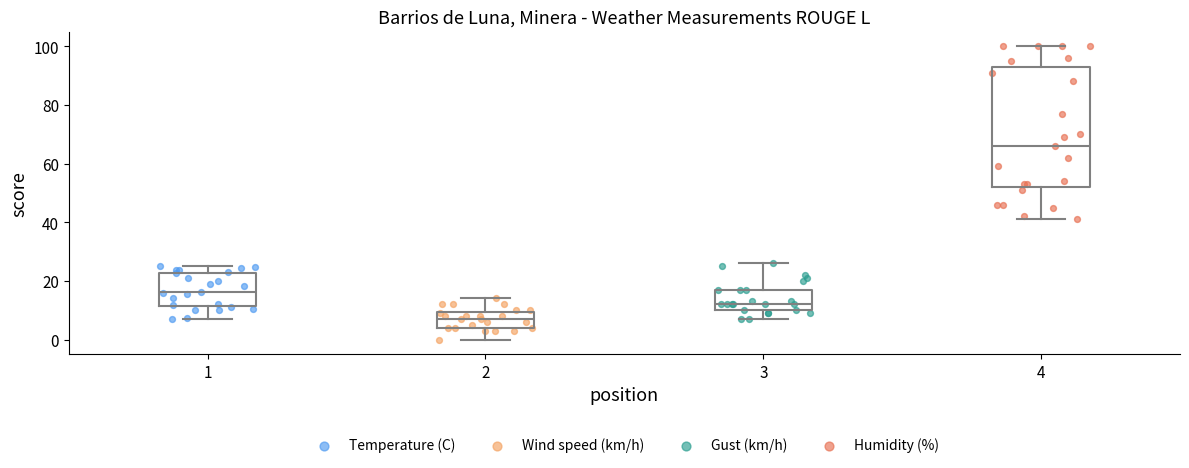

Reading left to right, read every box against the y-axis: the position of its median line, the range the box covers, and the ends of its whiskers. The values are not printed on the chart, so give them approximately, as read against the axis.

1: median 16, box 12 to 22, whiskers 8 to 26
2: median 8, box 4 to 10, whiskers 0 to 14
3: median 12, box 10 to 18, whiskers 8 to 26
4: median 66, box 52 to 94, whiskers 42 to 100